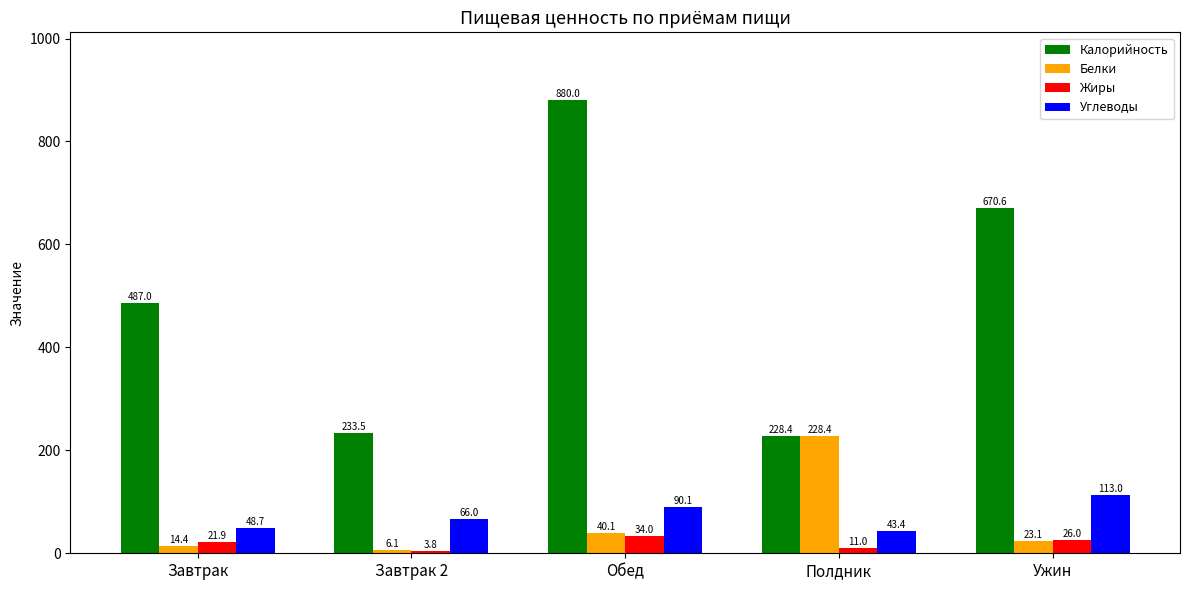

Reading left to right, extract all data points from this chart.

Калорийность: 487.0	233.5	880.0	228.4	670.6
Белки: 14.4	6.1	40.1	228.4	23.1
Жиры: 21.9	3.8	34.0	11.0	26.0
Углеводы: 48.7	66.0	90.1	43.4	113.0